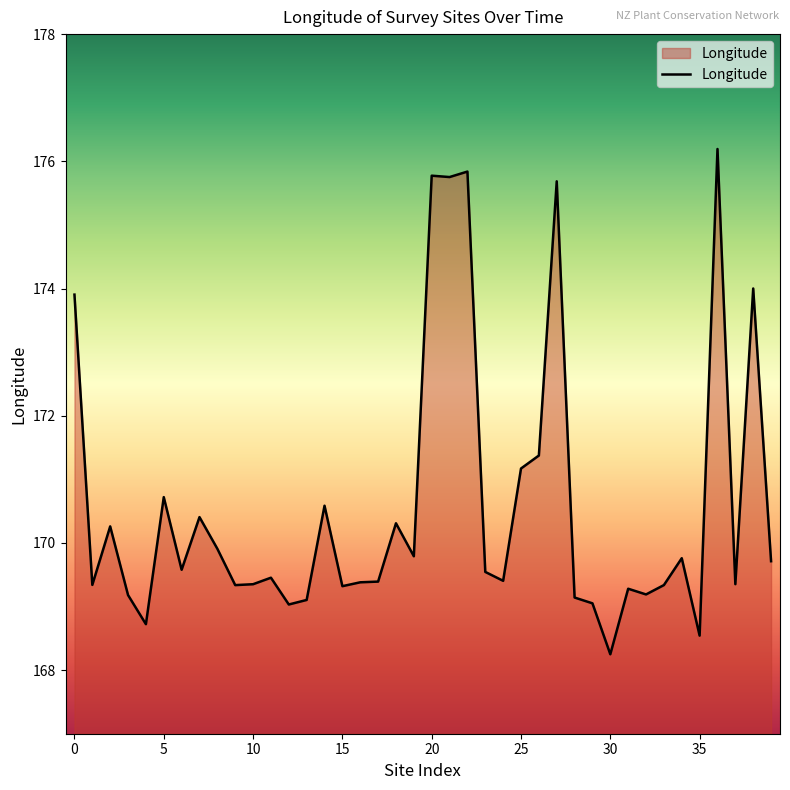

What is the difference between the maximum and minimum values?

7.9